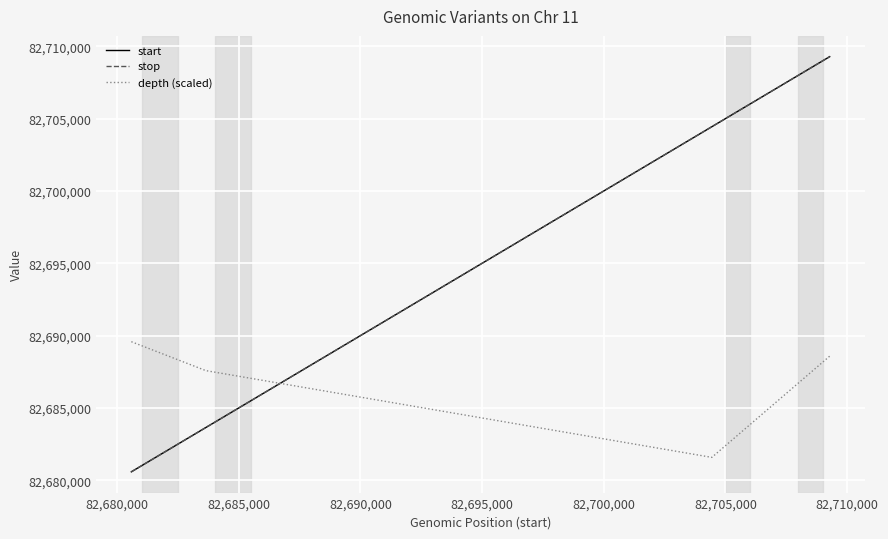

After their last crossing, which series has the higher values: depth (scaled) or stop?

stop